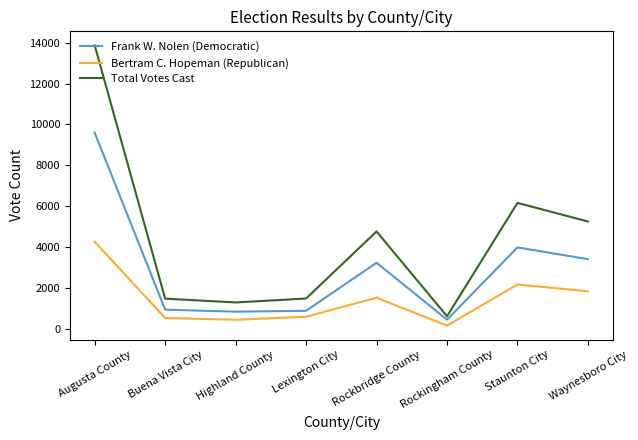

What is the difference between the maximum and second lowest values in the Frank W. Nolen (Democratic) series?

8751